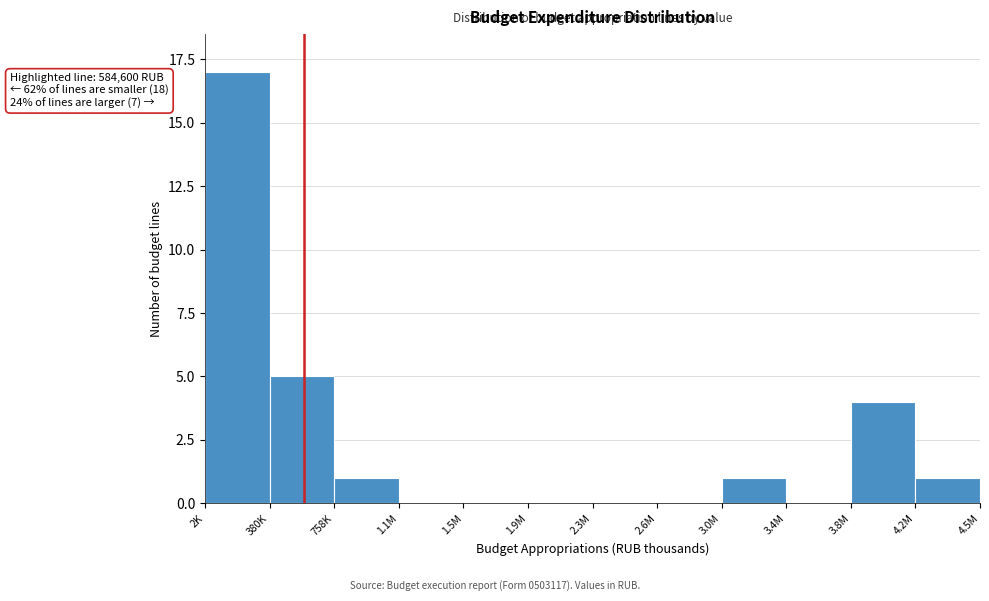

Reading left to right, transcribe all the data shown in this chart.

2K=17	380K=5	758K=1	1.1M=0	1.5M=0	1.9M=0	2.3M=0	2.6M=0	3.0M=1	3.4M=0	3.8M=4	4.2M=1